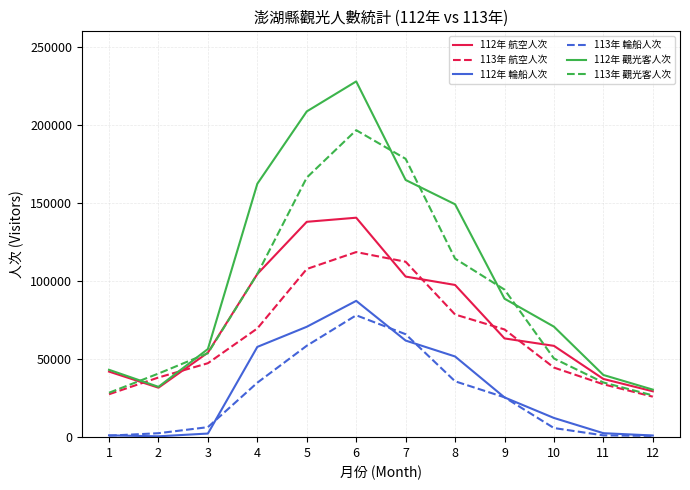

Where is the first local maximum for 113年 觀光客人次?

6